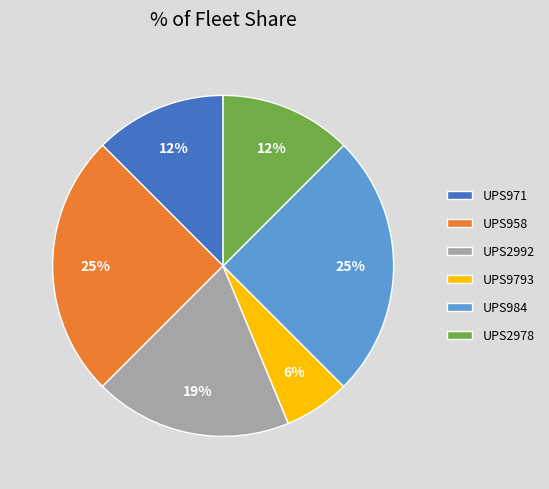

What is the smallest slice in the pie chart?

UPS9793